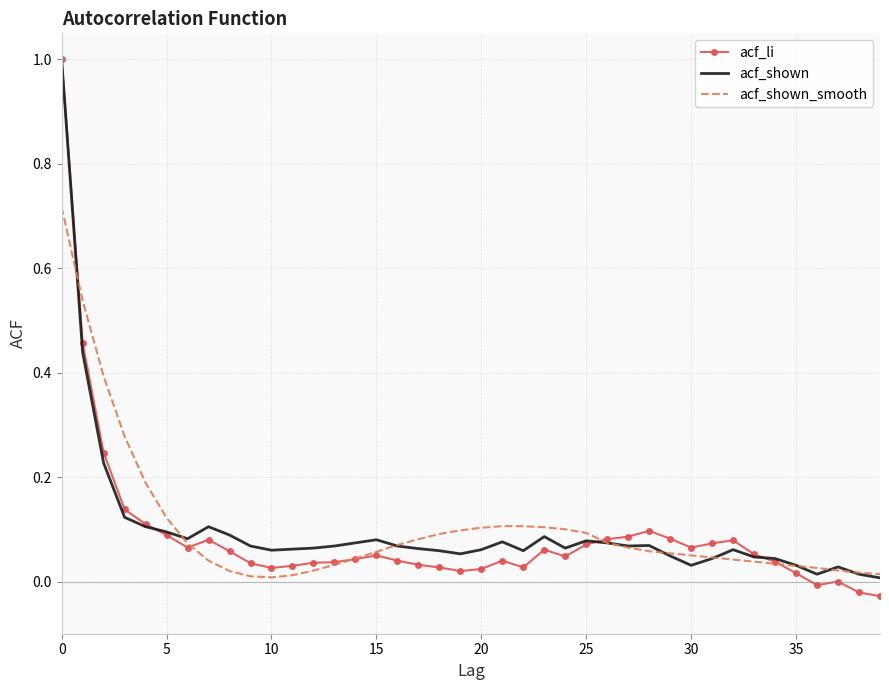

Which series has the widest spread of values?

acf_li